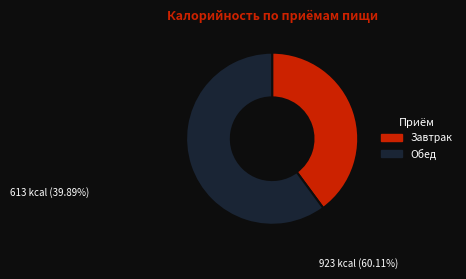

Rank the categories by value from lowest to highest.

Завтрак, Обед